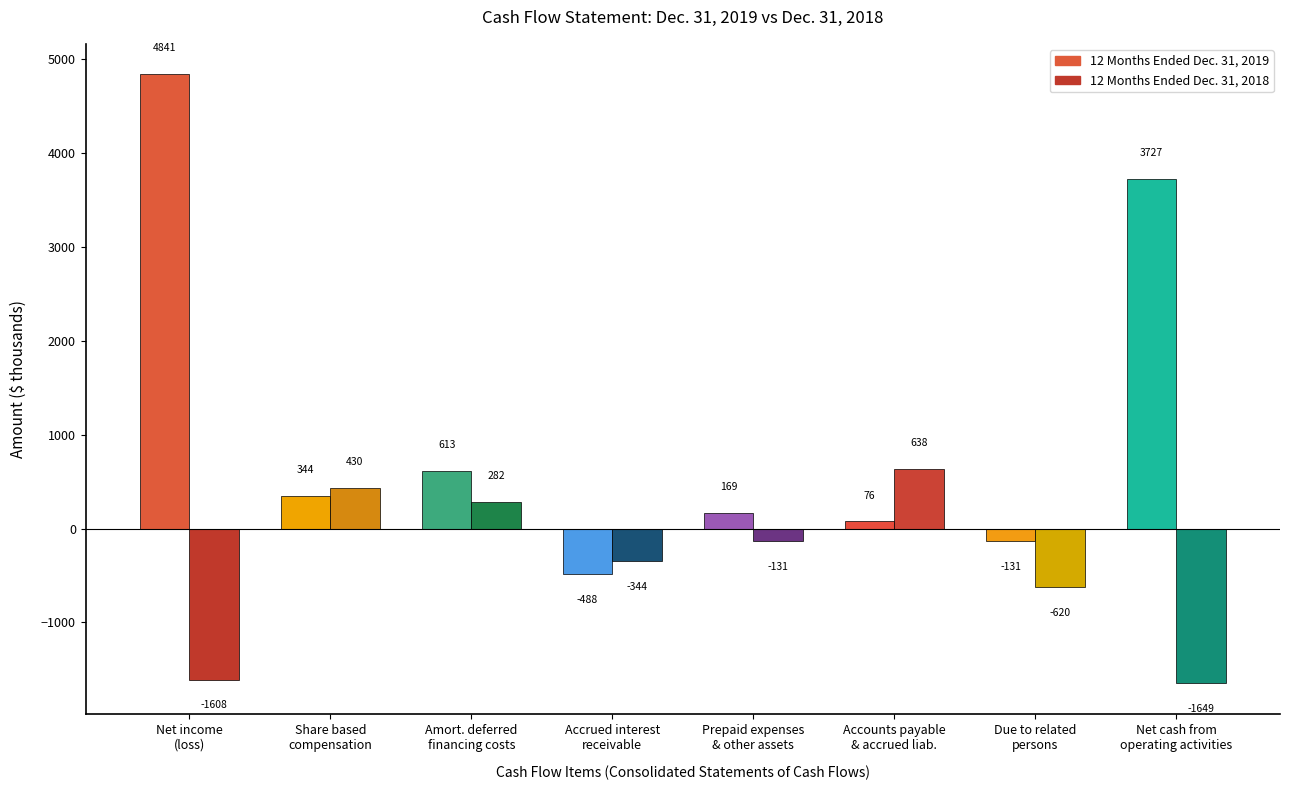

What is the value of the 12 Months Ended Dec. 31, 2018 bar at the 8th from the left?

-1649